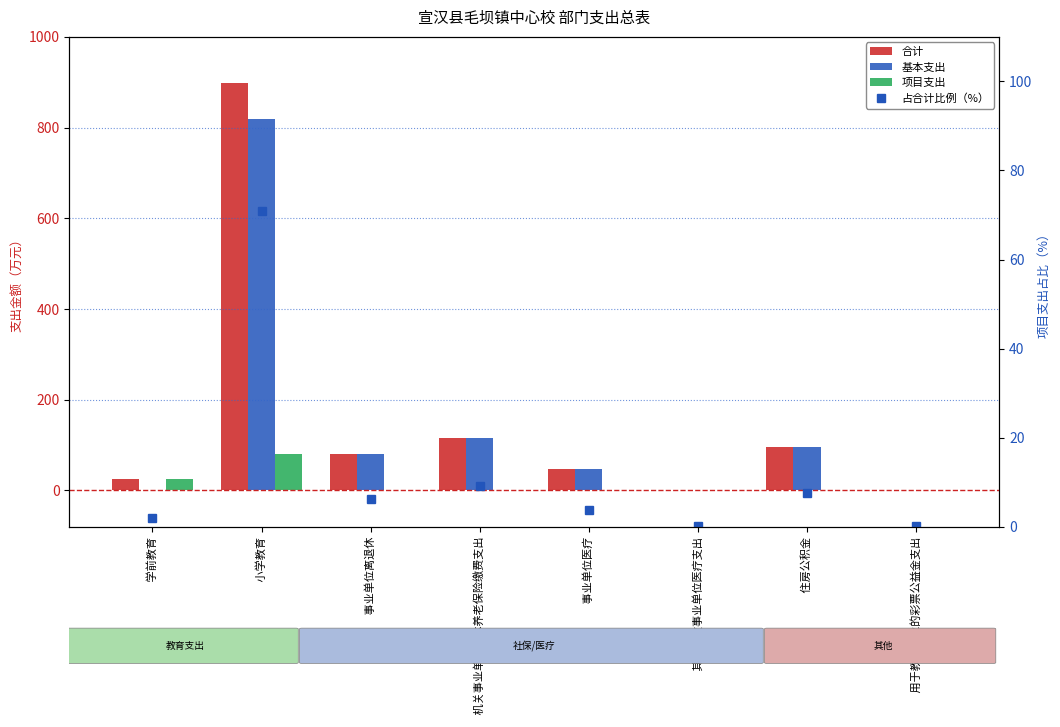

Which series has the largest range (max minus min)?

合计